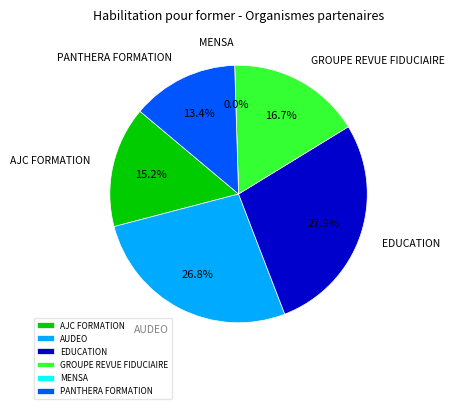

Which has a higher value, AUDEO or AJC FORMATION?

AUDEO